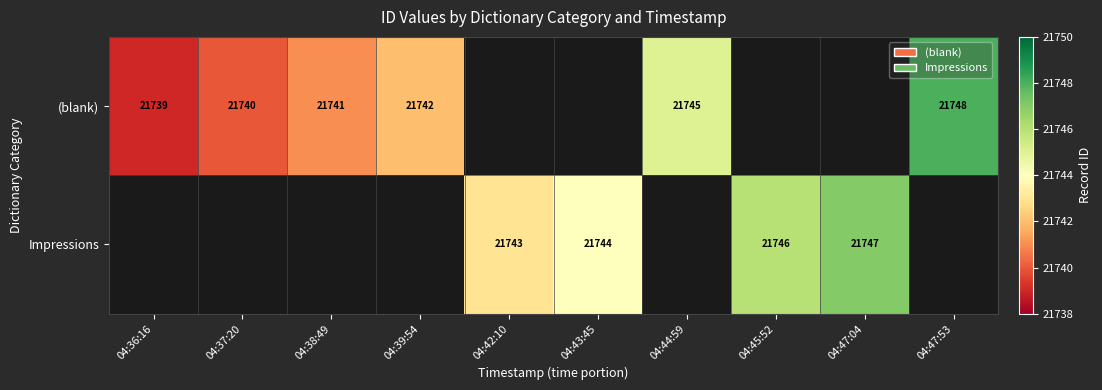

Is the value of Impressions at 04:47:04 greater than the value of (blank) at 04:38:49?

Yes